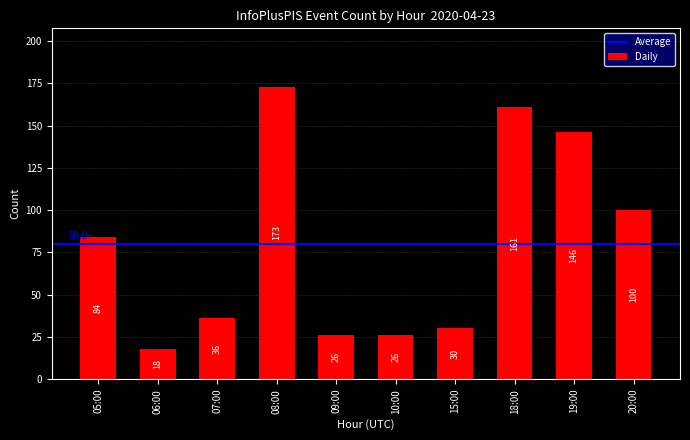

What is the difference between the values at 06:00 and 15:00?

12